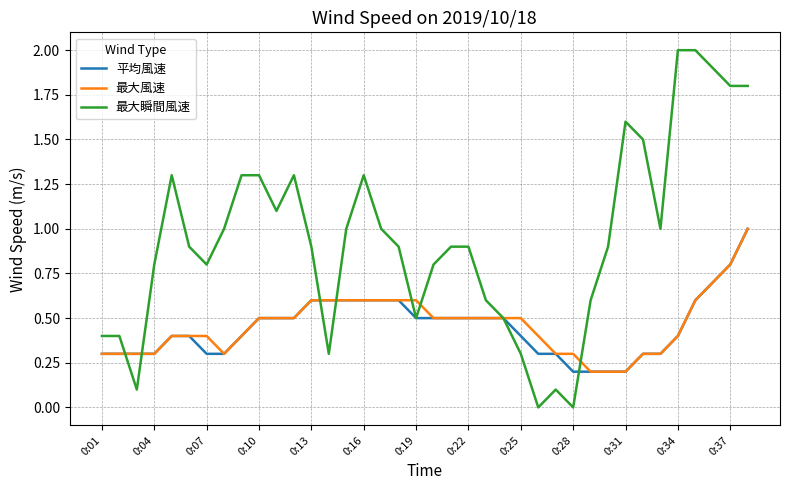

Which series has the widest spread of values?

最大瞬間風速